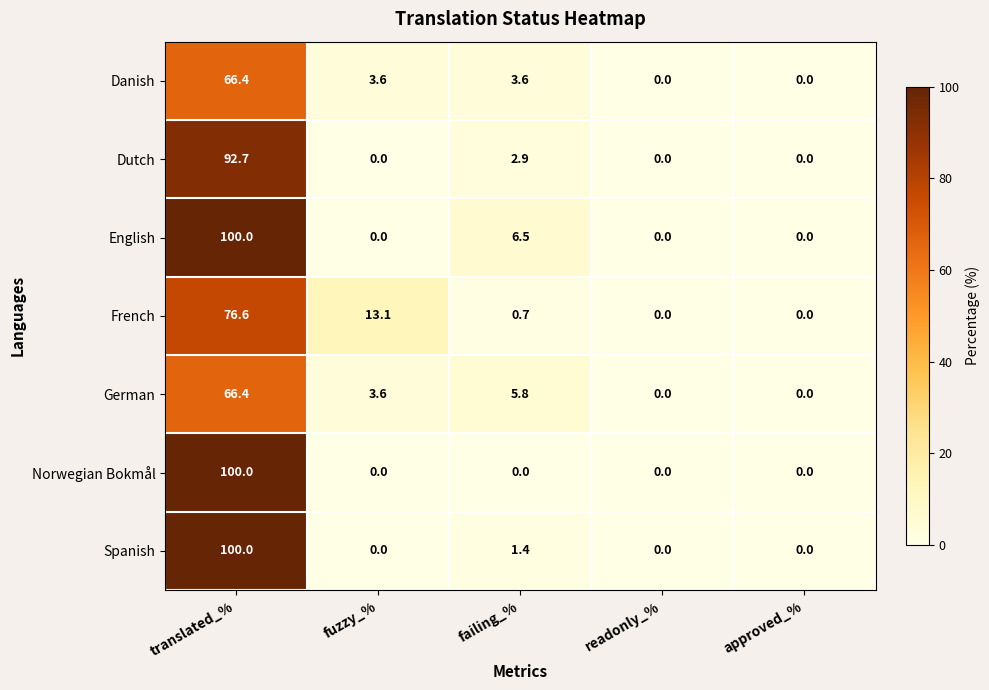

What is the total value across all series at failing_%?

20.9